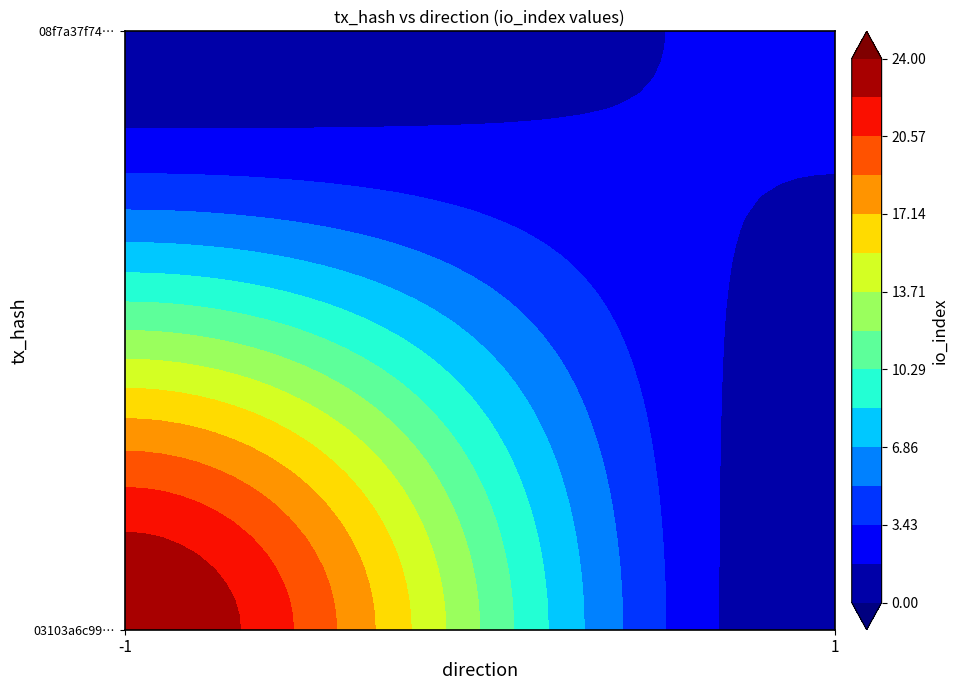

What value does the 08f7a37f7457347e77844bb2c54d087f8e4d791 series have at io_index?

2